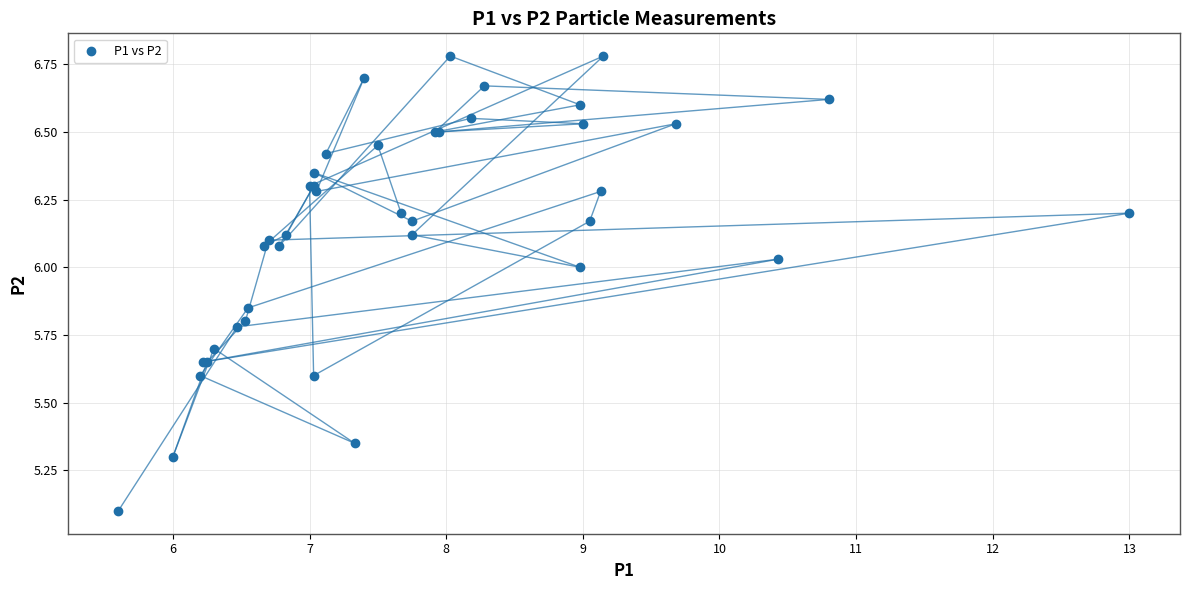

What Y value in the scatter plot is closest to 5?

5.1